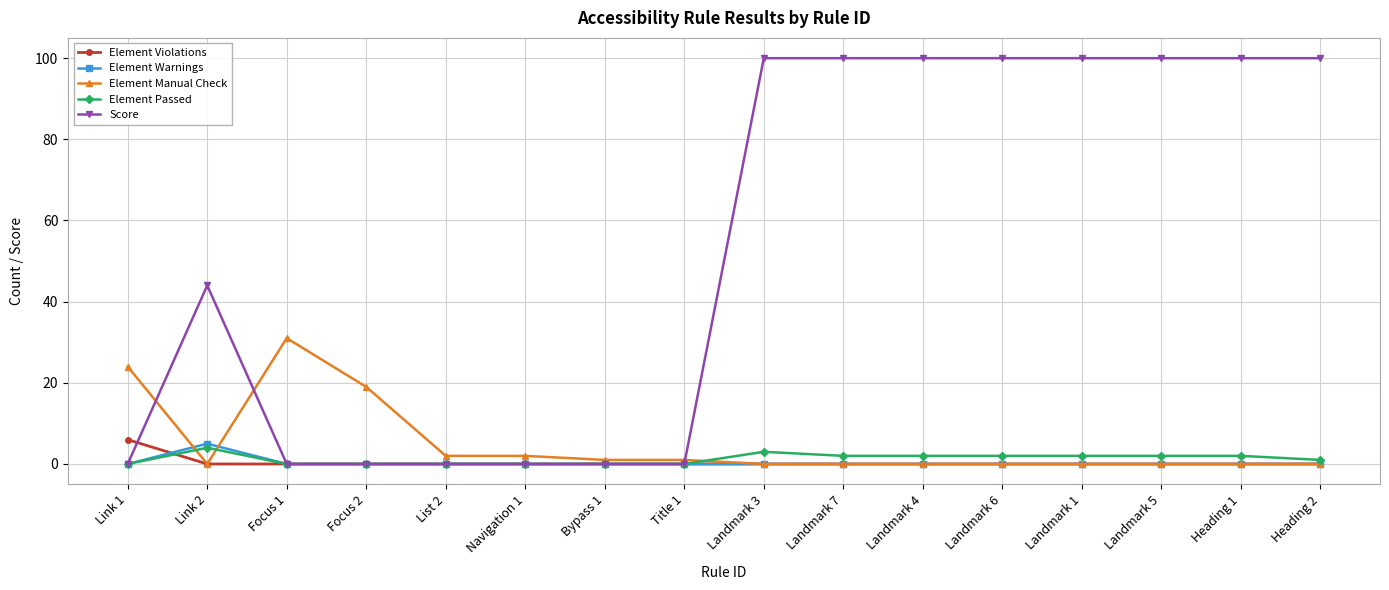

At how many categories does at least one series exceed 74?

8